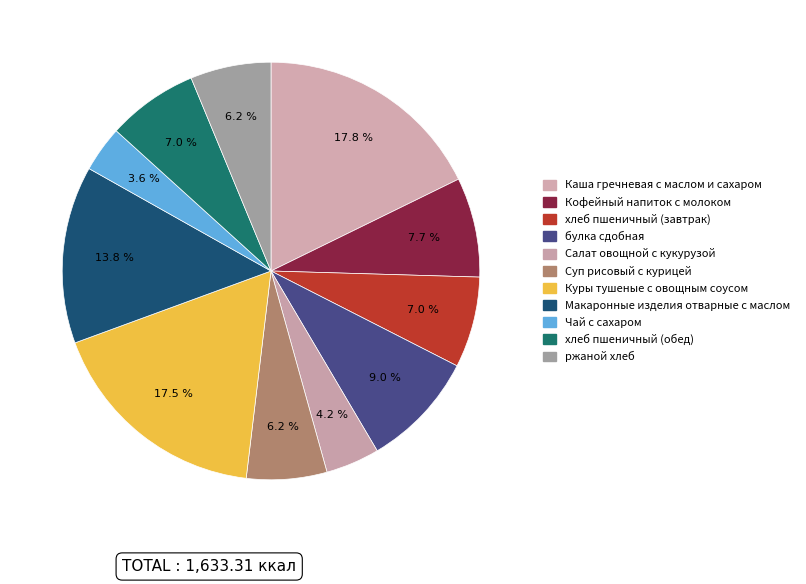

How many slices are in this pie chart?

11